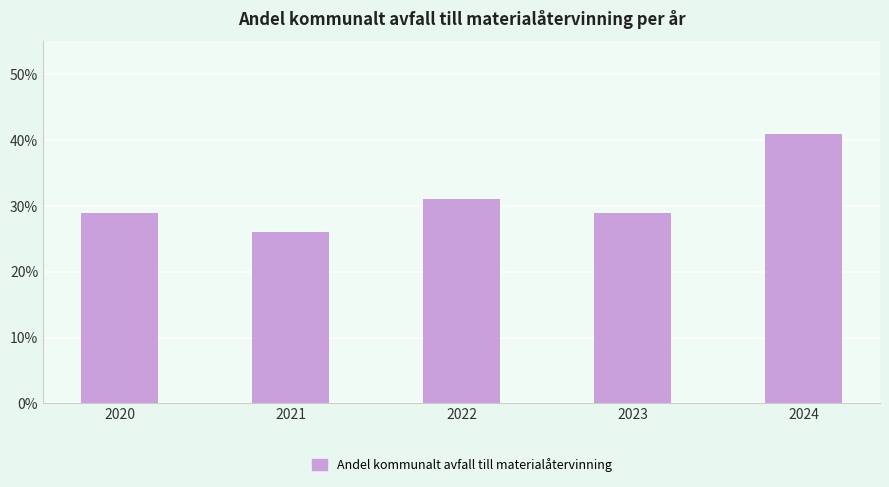

Reading left to right, list all the values displayed in this chart.

29	26	31	29	41